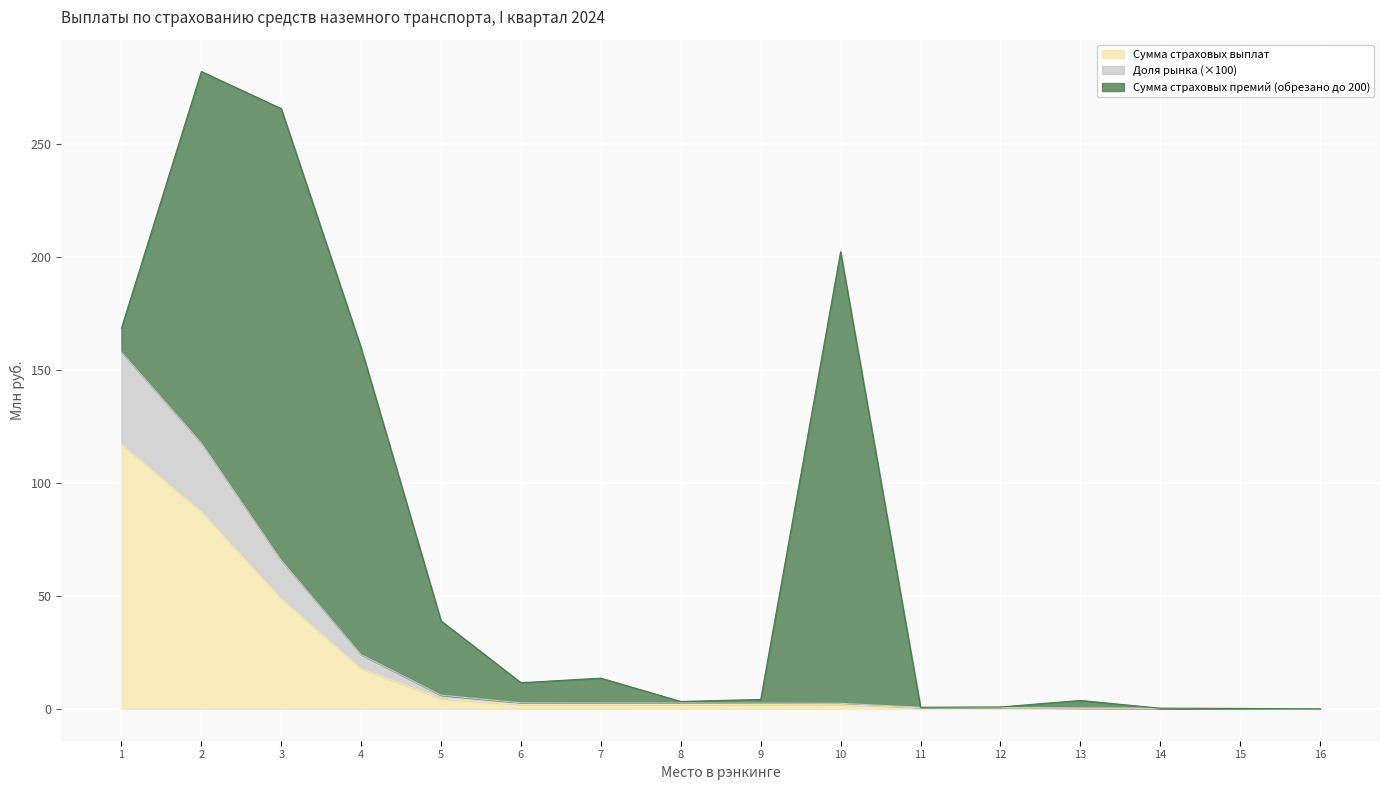

What are all the series names shown in the legend?

Сумма страховых выплат, Доля рынка (×100), Сумма страховых премий (обрезано до 200)